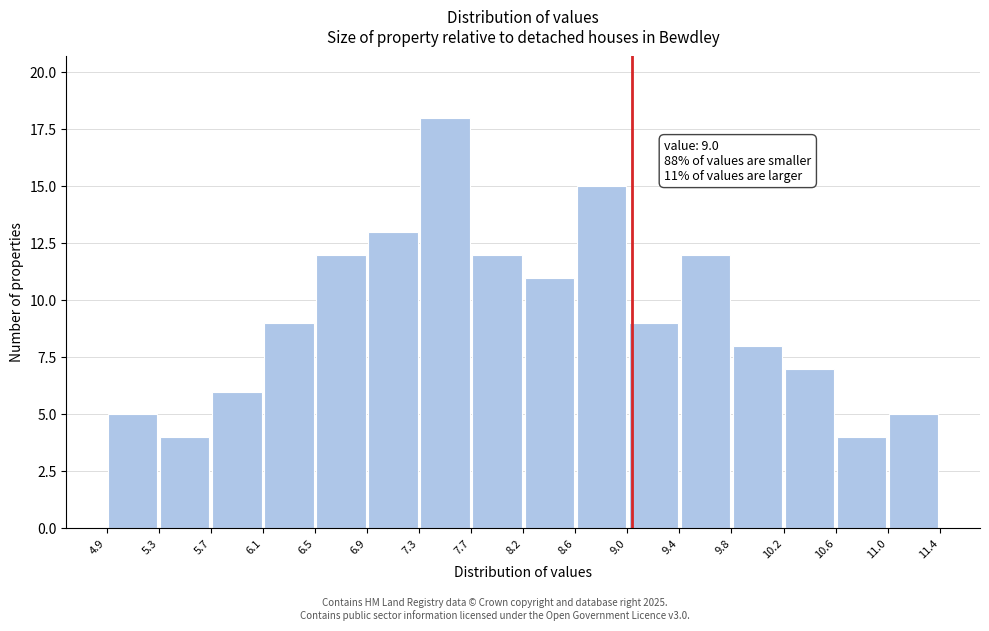

Which range on the x-axis has the tallest bar?

7.3 to 7.7